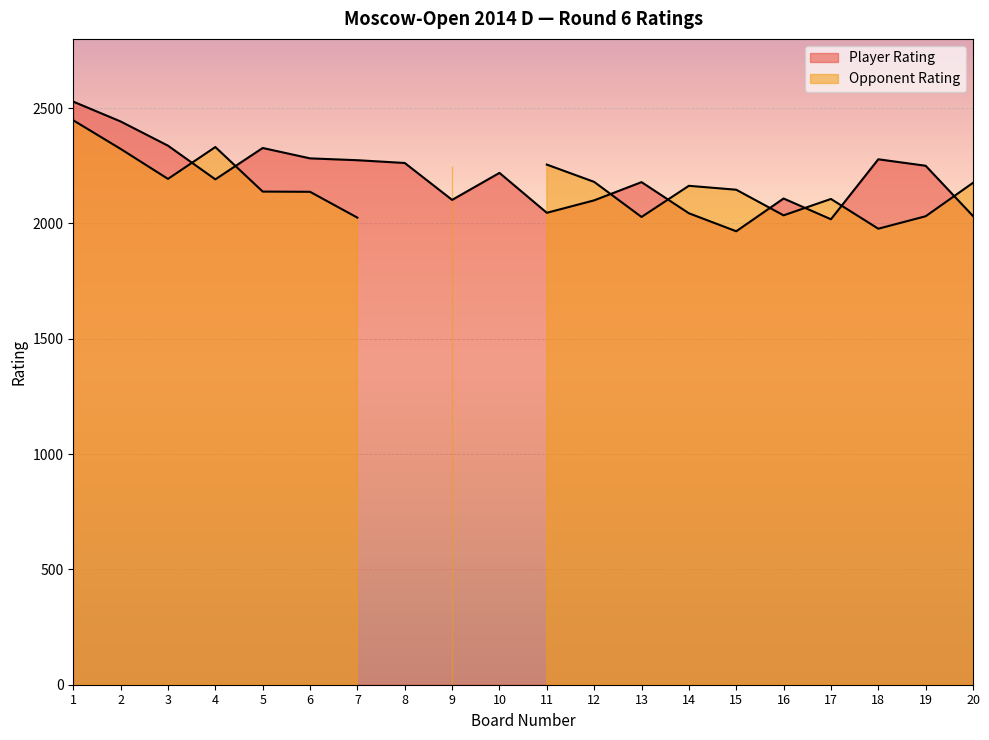

True or false: the data shows 3461 at 14.

False